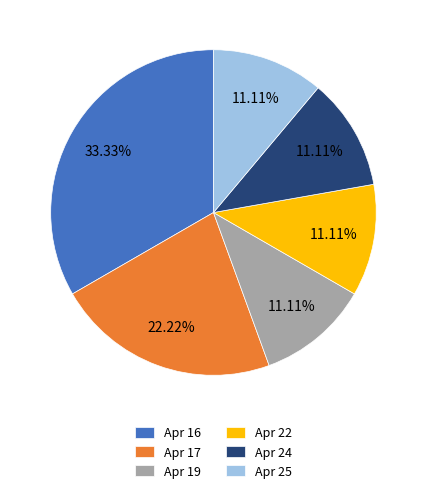

Is there a majority slice in this chart?

No